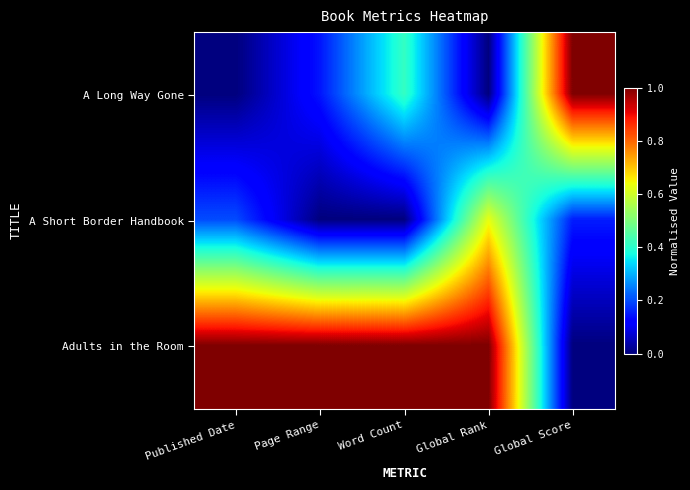

Reading left to right, what are all the values shown in this chart?

A Long Way Gone: Published Date=0.0	Page Range=0.1	Word Count=0.4	Global Rank=0.0	Global Score=1.0
A Short Border Handbook: Published Date=0.2	Page Range=0.0	Word Count=0.0	Global Rank=0.6	Global Score=0.2
Adults in the Room: Published Date=1.0	Page Range=1.0	Word Count=1.0	Global Rank=1.0	Global Score=0.0